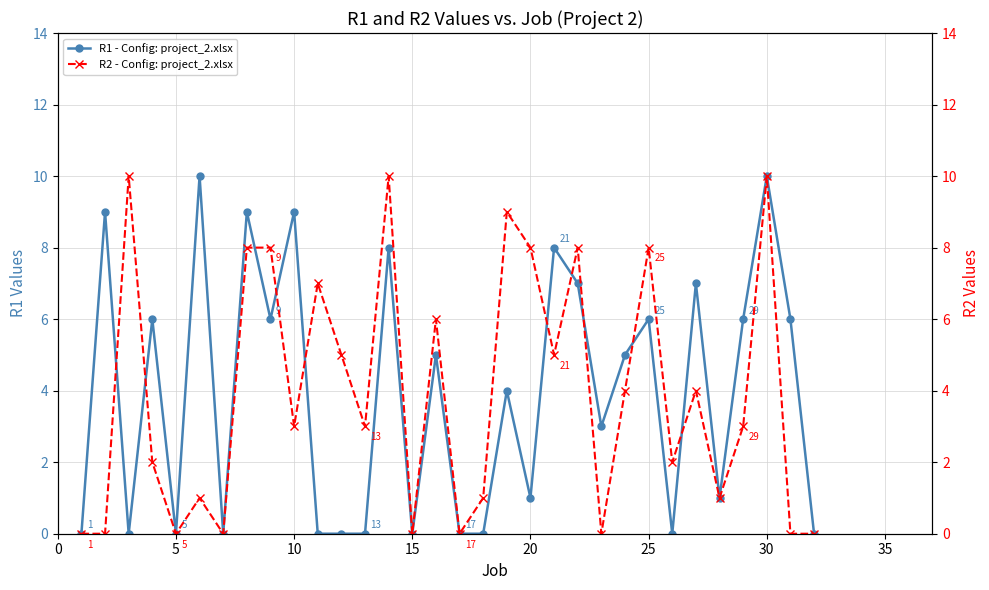

Is it true that R1 - Config: project_2.xlsx equals 13 at 10?

False